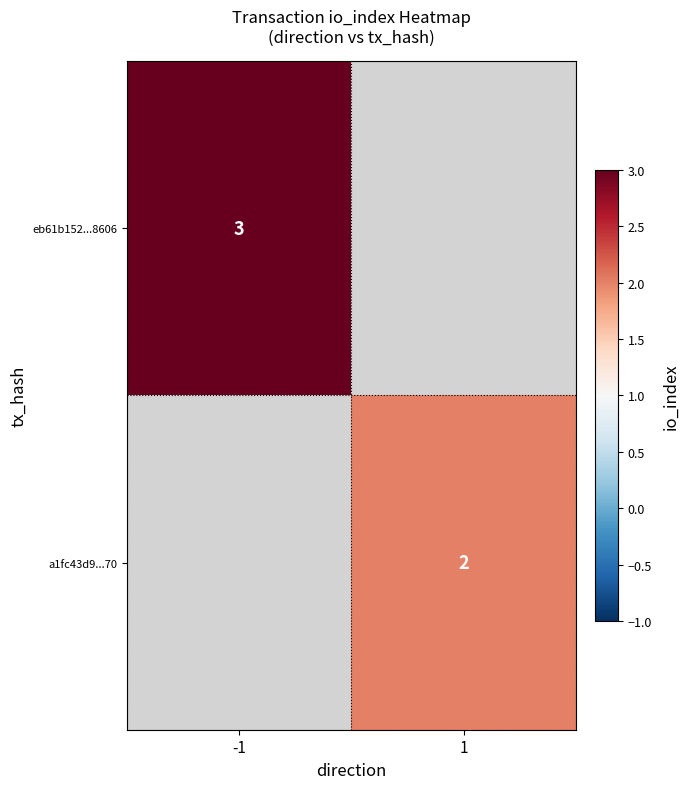

At how many categories does at least one series exceed 2?

1